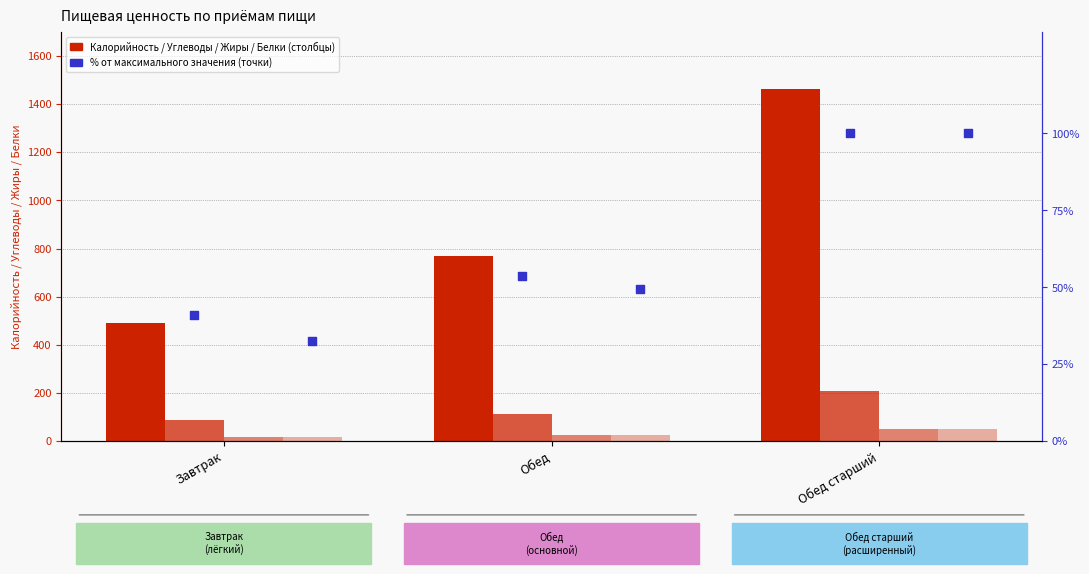

Which series has the largest total across all categories?

Калорийность